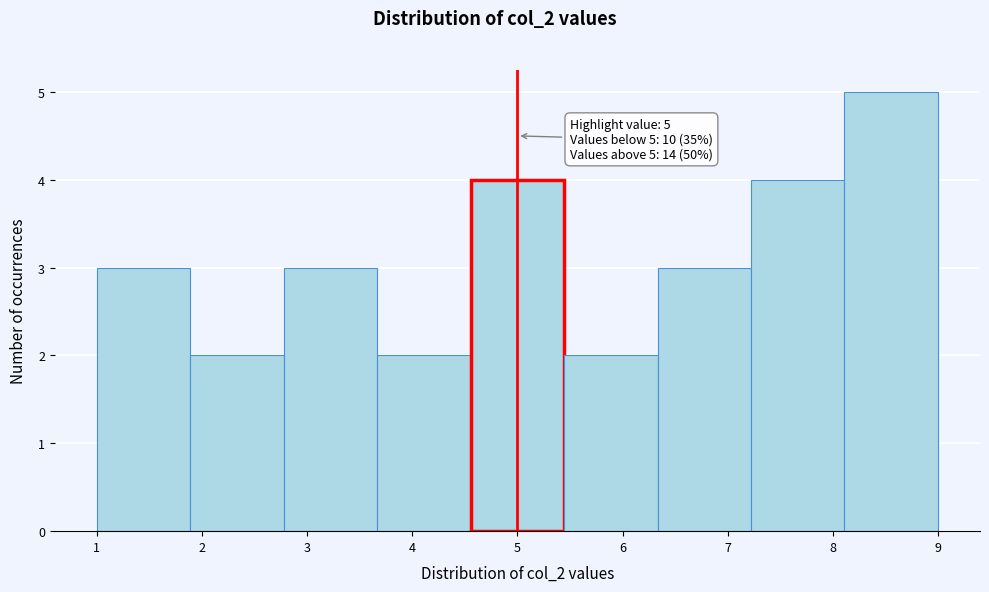

Over which range of the x-axis is the bar tallest?

8.1 to 9.0